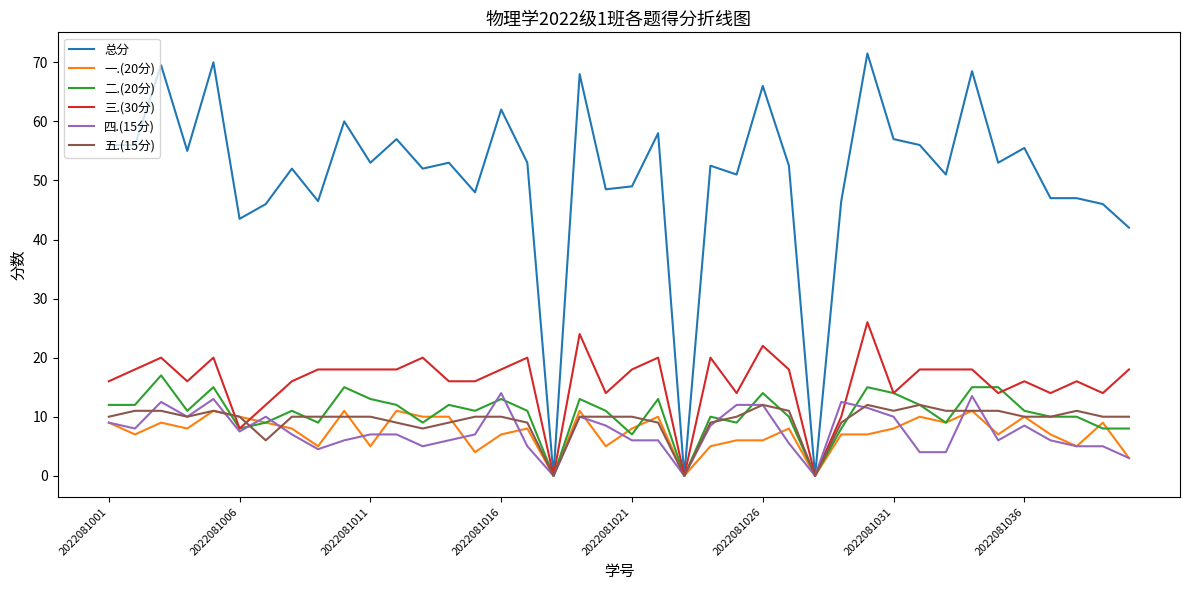

Is this an area chart (filled region under the line)?

No